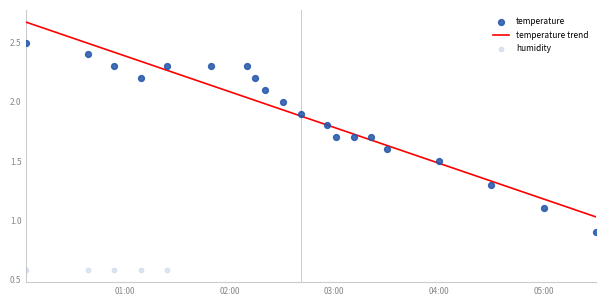

Which has a higher value, 2023-03-11T00:03:49 or 2023-03-11T01:24:27?

2023-03-11T00:03:49